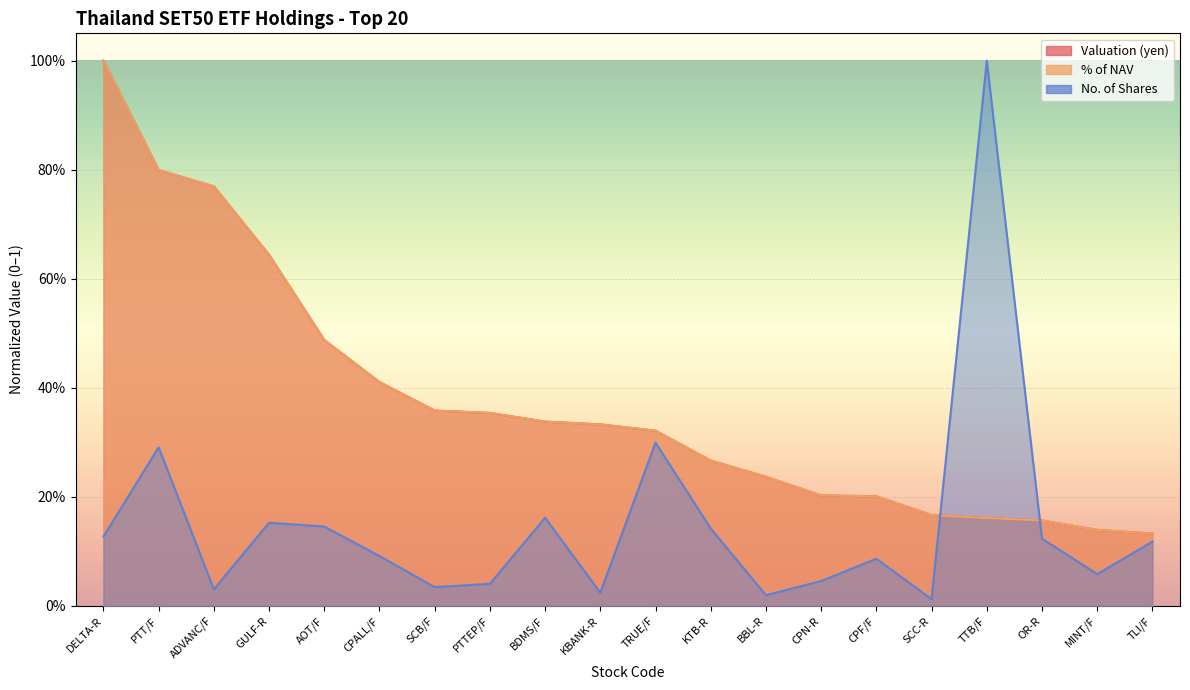

List the labels in order of No. of Shares value, largest first.

TTB/F, TRUE/F, PTT/F, BDMS/F, GULF-R, AOT/F, KTB-R, DELTA-R, OR-R, TLI/F, CPALL/F, CPF/F, MINT/F, CPN-R, PTTEP/F, SCB/F, ADVANC/F, KBANK-R, BBL-R, SCC-R